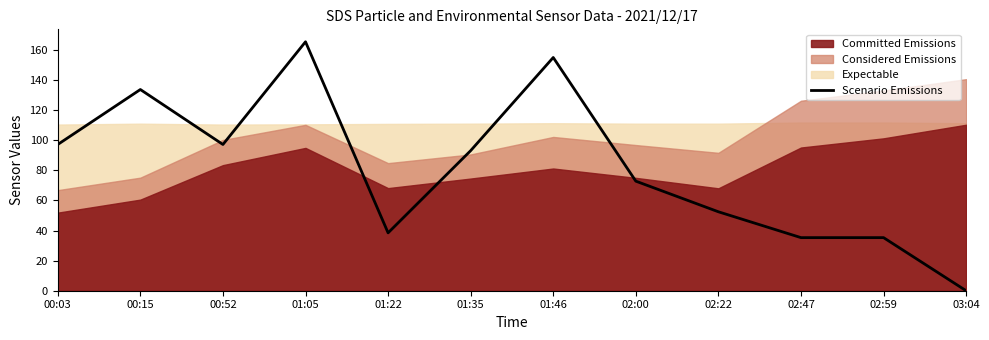

Which category has the highest value in the Scenario Emissions series?

01:05